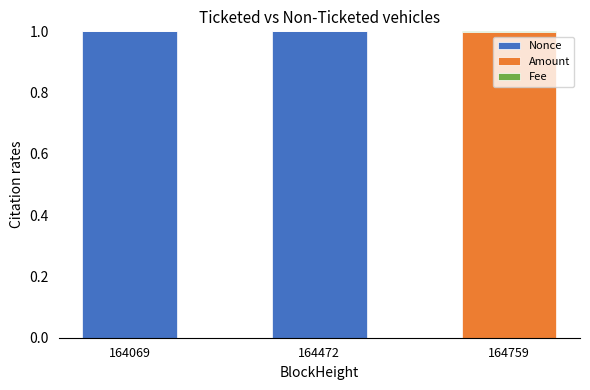

True or false: Nonce has a value of 1.0 at 164472.

True